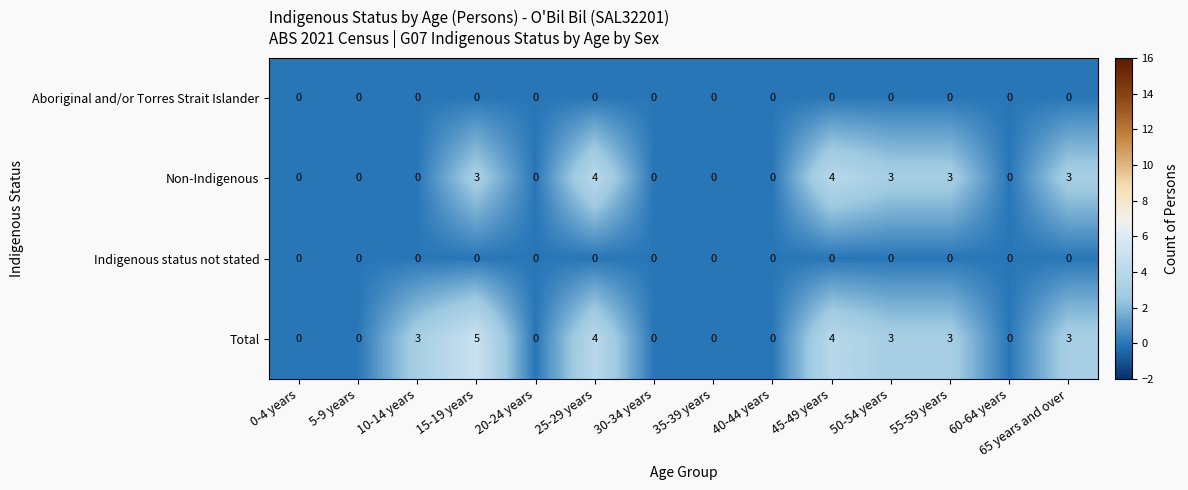

Which series has the largest range (max minus min)?

Total